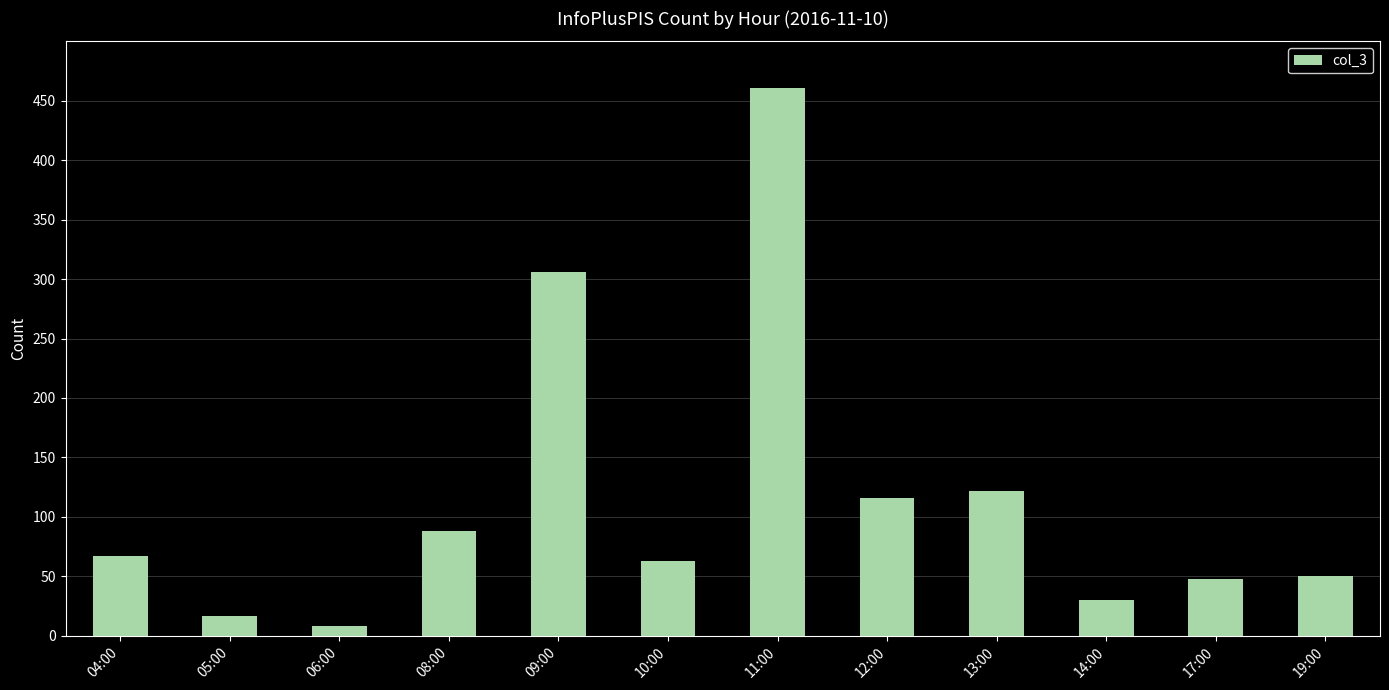

Are the bars grouped side by side (vs. stacked)?

No